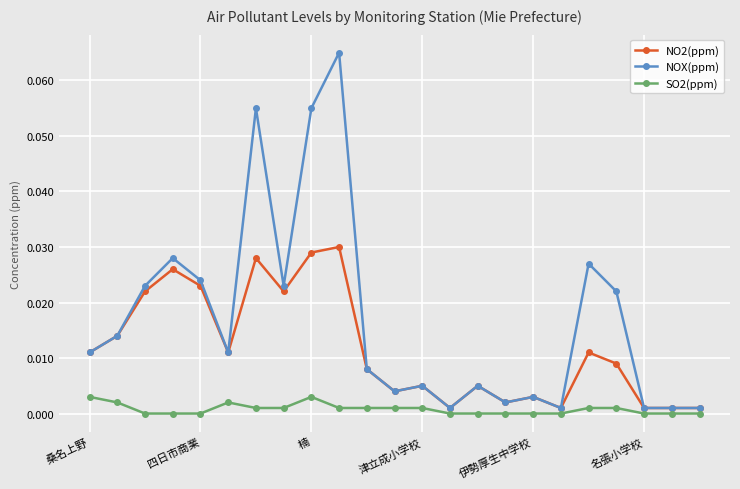

True or false: SO2(ppm) and NO2(ppm) intersect in this chart.

False